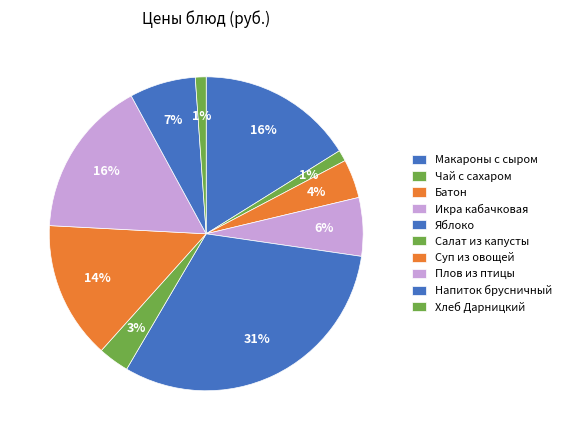

How many slices are in this pie chart?

10